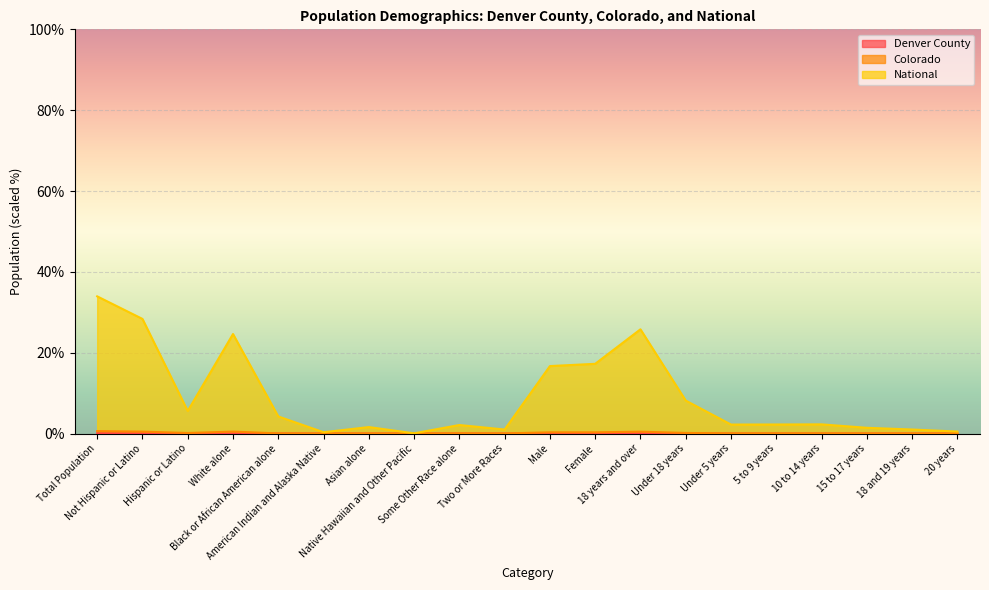

What is the approximate value of National at Under 5 years?

2.2